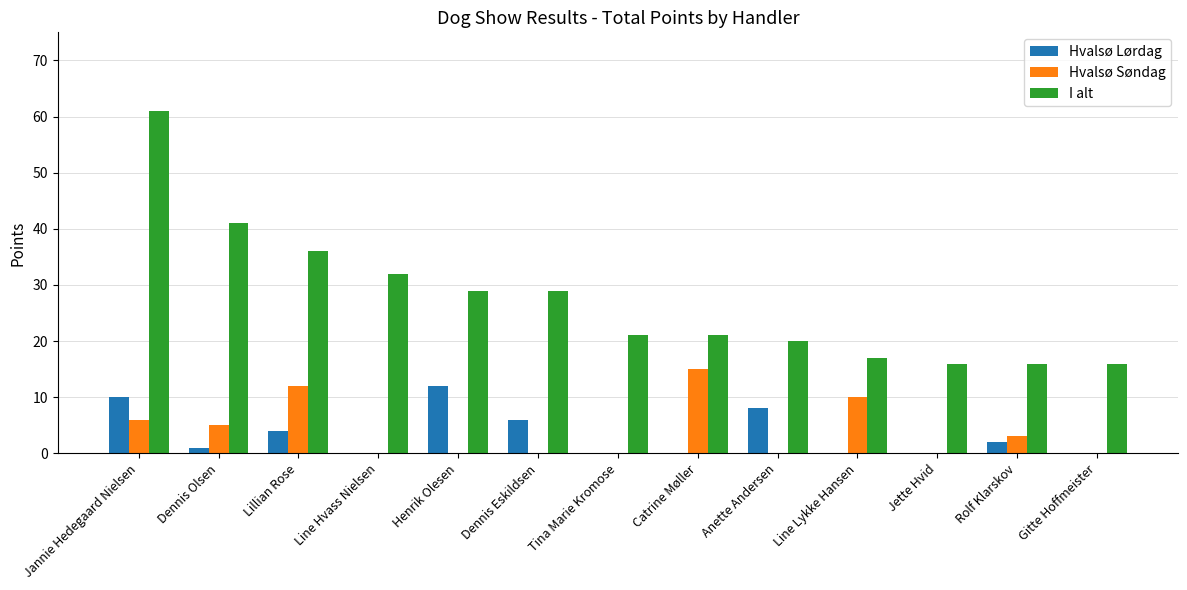

At which label does Hvalsø Lørdag reach its peak?

Henrik Olesen